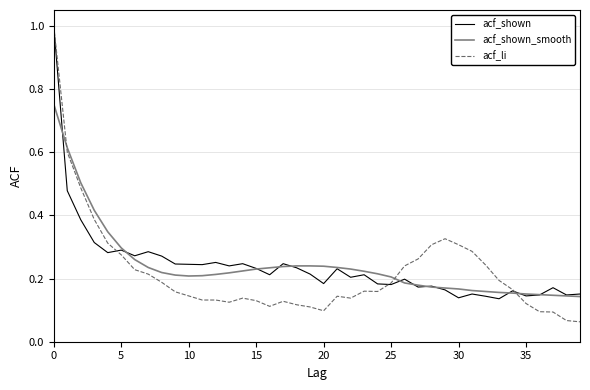

Which series has the largest range (max minus min)?

acf_li